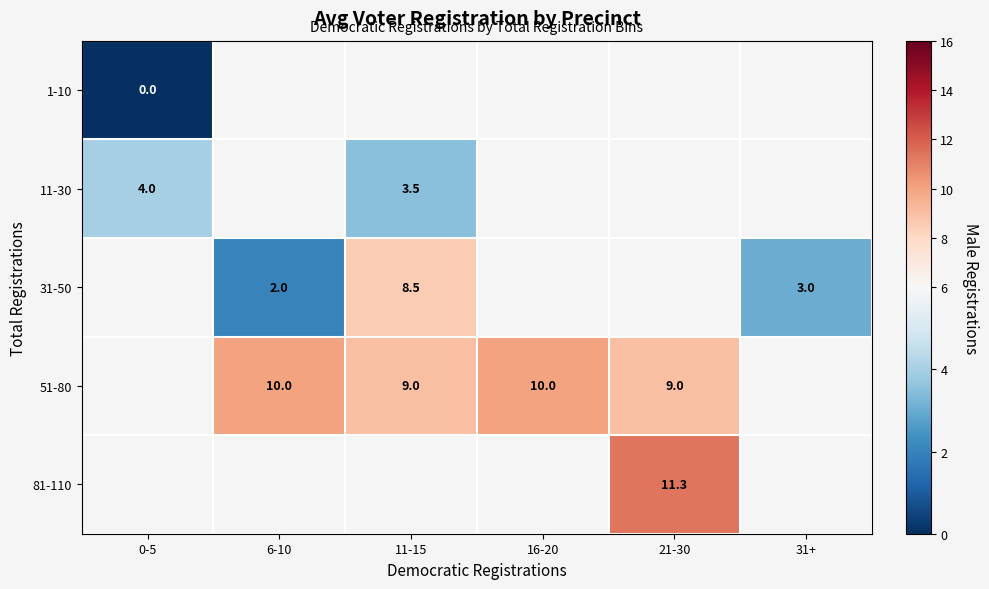

The value of 51-80 at 16-20 is 17.4. True or false?

False